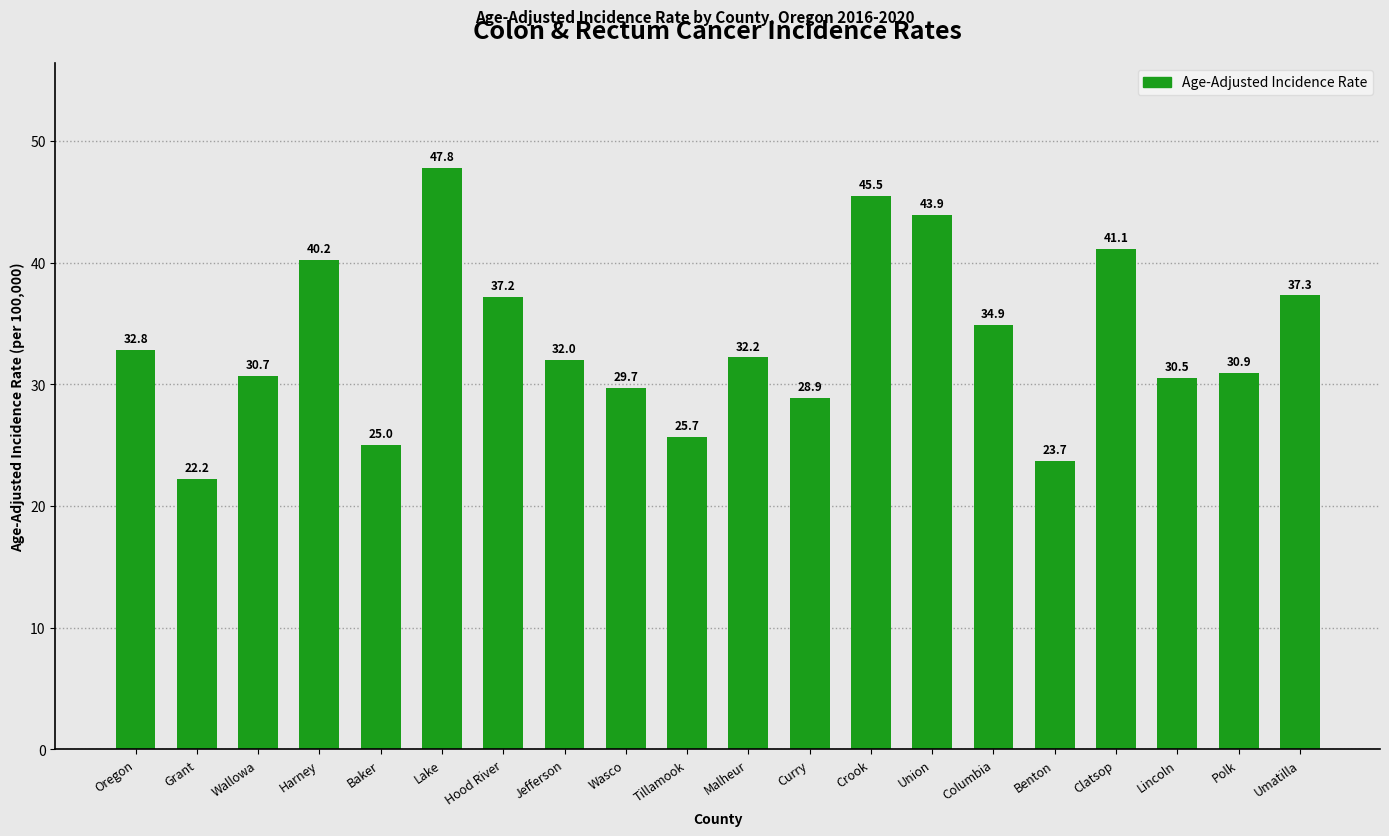

Reading left to right, transcribe all the data shown in this chart.

32.8	22.2	30.7	40.2	25.0	47.8	37.2	32.0	29.7	25.7	32.2	28.9	45.5	43.9	34.9	23.7	41.1	30.5	30.9	37.3